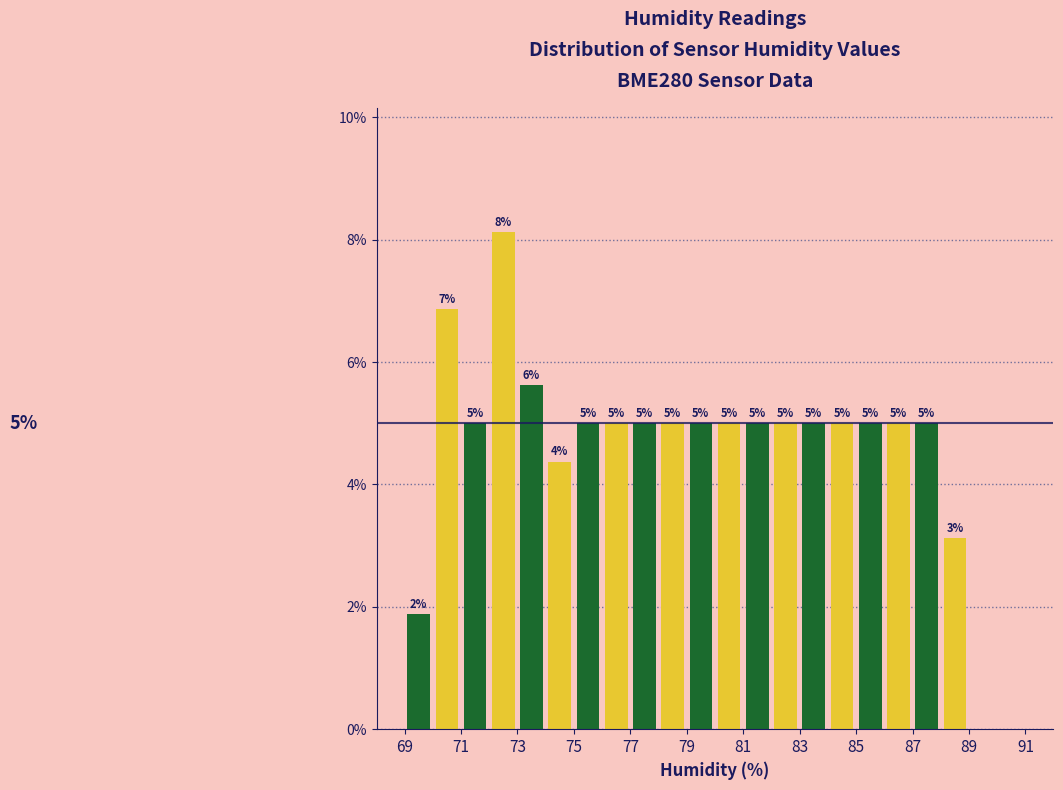

Over which range of the x-axis is the bar tallest?

72 to 73